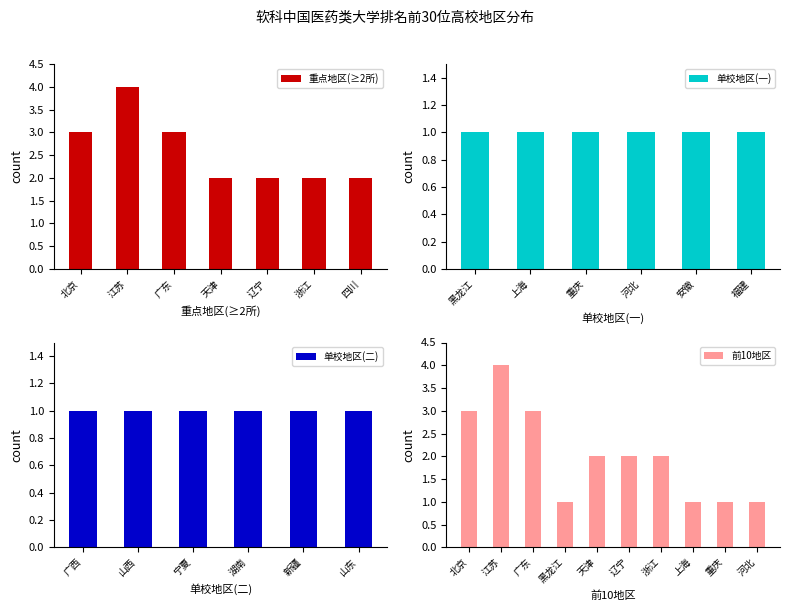

At which category does the chart reach its peak across all series?

江苏